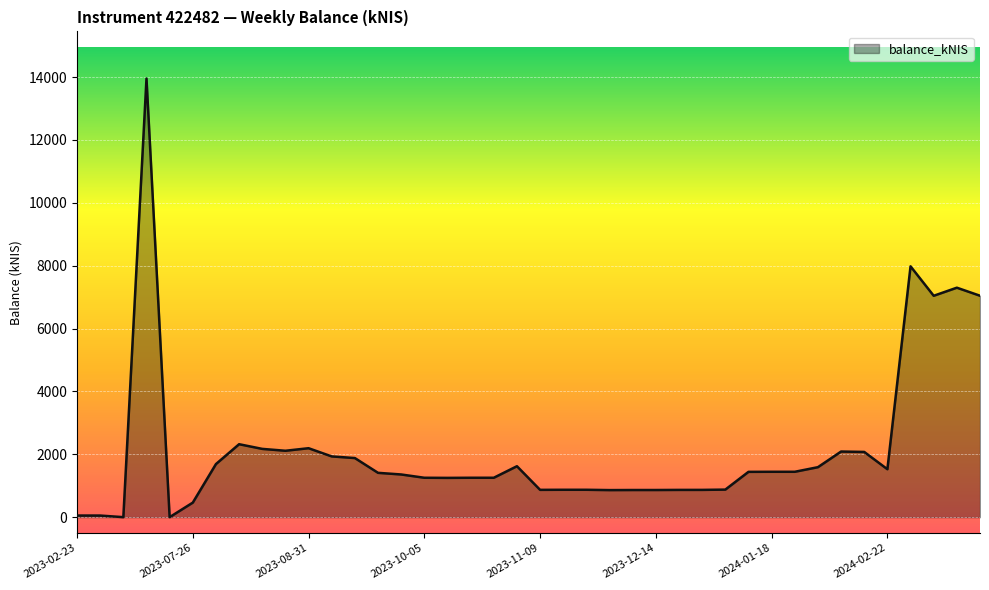

What is the maximum value shown in the chart?

13951.5